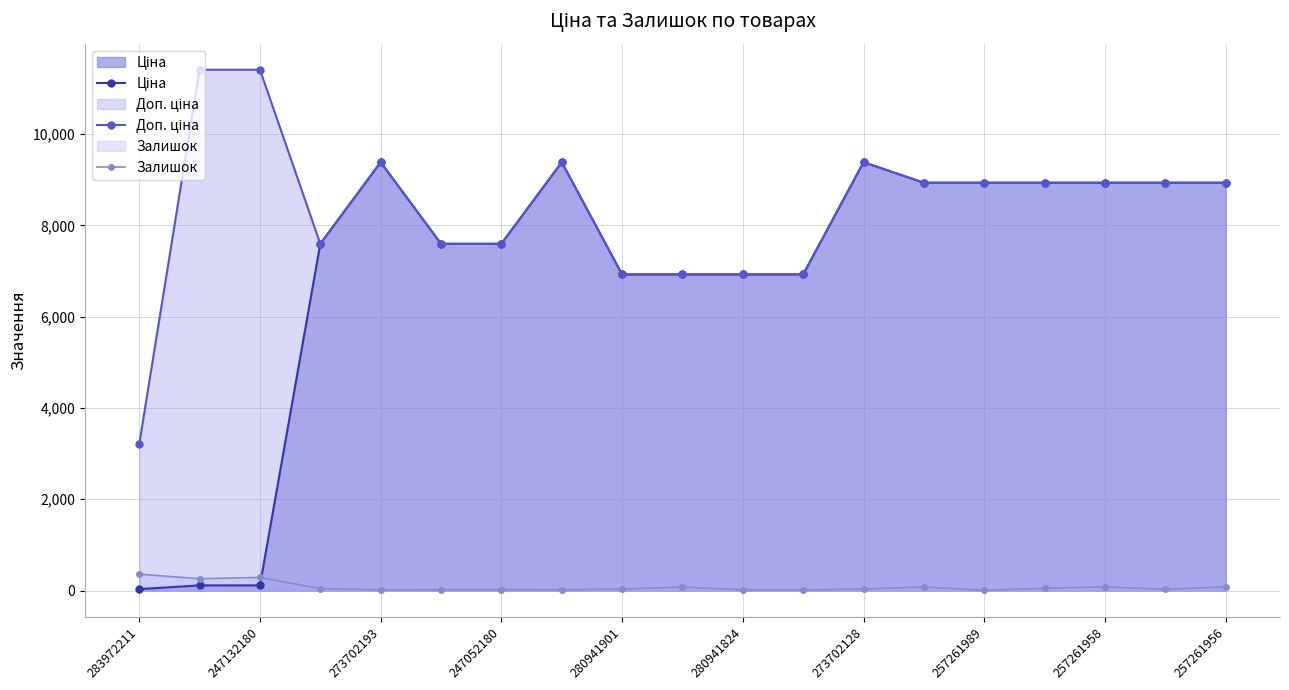

What are all the series names shown in the legend?

Ціна, Доп. ціна, Залишок